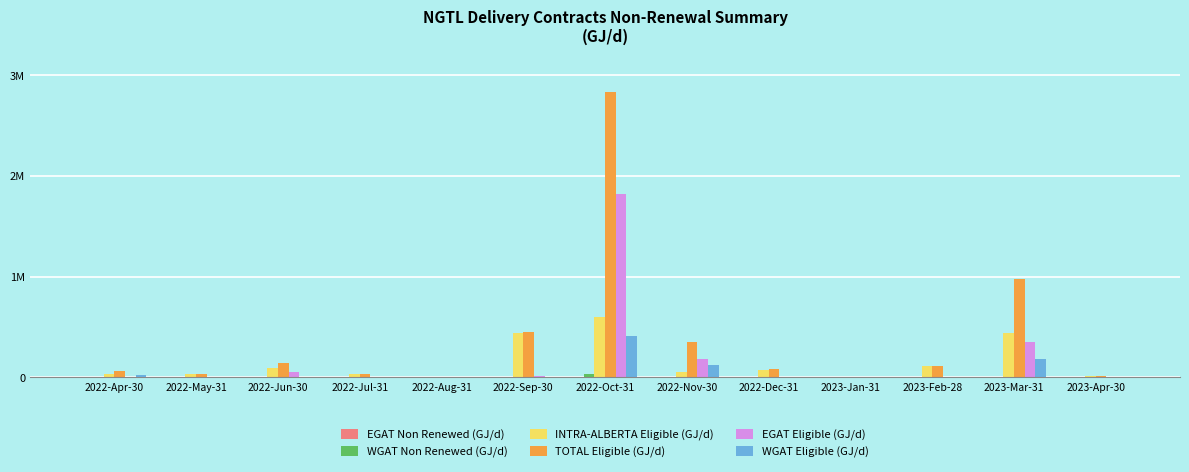

What is the average value of the TOTAL Eligible (GJ/d) series?

392530